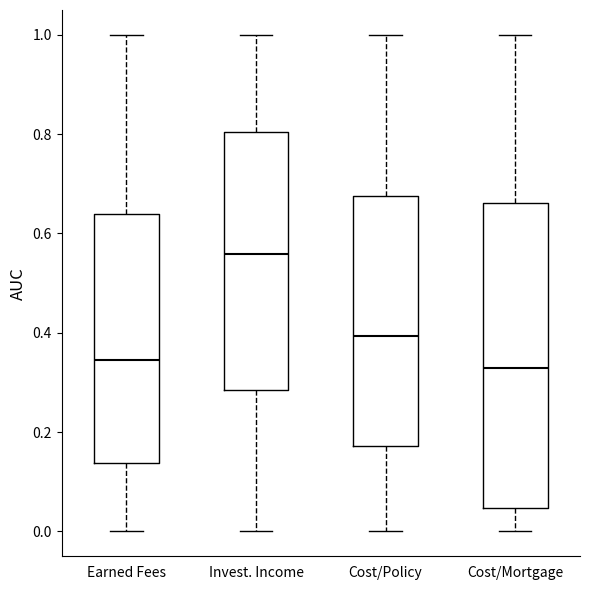

Which box's median line is the highest?

Invest. Income